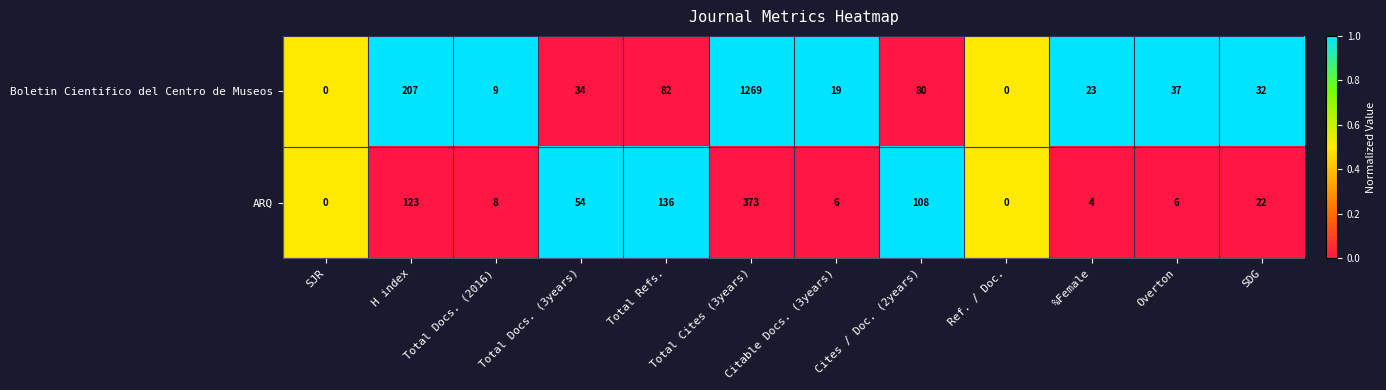

The value of ARQ at Total Docs. (2016) is 8. True or false?

True